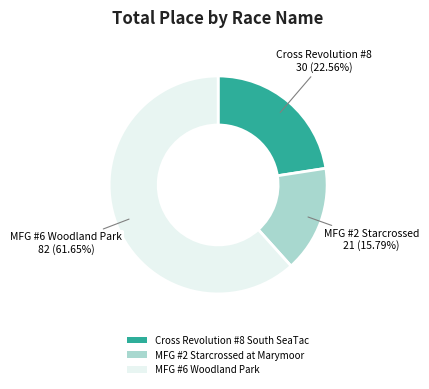

Combined, do MFG #2 Starcrossed at Marymoor and MFG #6 Woodland Park account for over 50%?

Yes